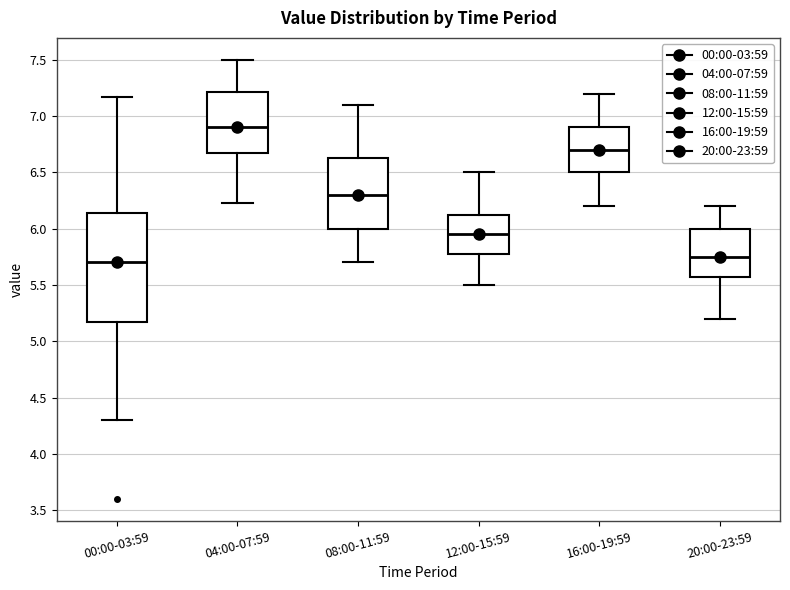

Reading left to right, read every box against the y-axis: the position of its median line, the range the box covers, and the ends of its whiskers. The values are not printed on the chart, so give them approximately, as read against the axis.

00:00-03:59: median 5.70, box 5.15 to 6.15, whiskers 4.30 to 7.15
04:00-07:59: median 6.90, box 6.70 to 7.20, whiskers 6.25 to 7.50
08:00-11:59: median 6.30, box 6.00 to 6.65, whiskers 5.70 to 7.10
12:00-15:59: median 5.95, box 5.80 to 6.15, whiskers 5.50 to 6.50
16:00-19:59: median 6.70, box 6.50 to 6.90, whiskers 6.20 to 7.20
20:00-23:59: median 5.75, box 5.60 to 6.00, whiskers 5.20 to 6.20